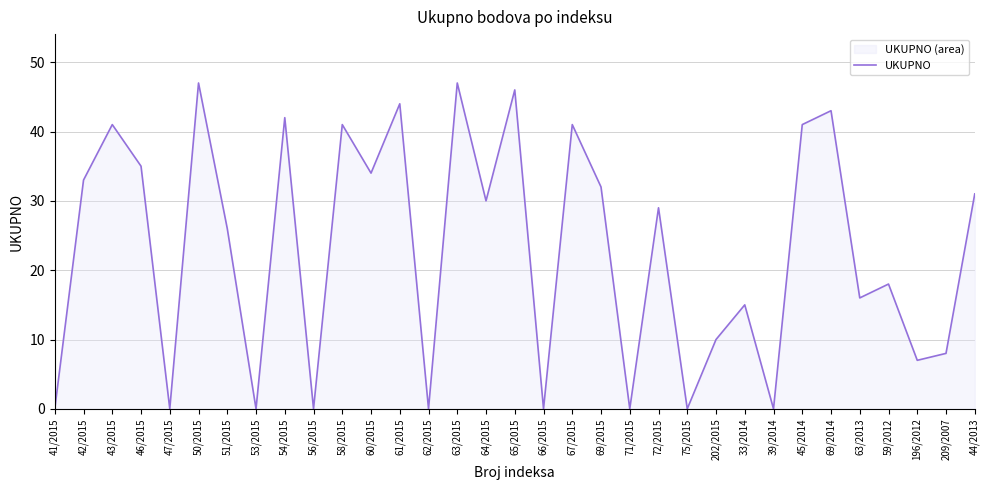

How many lines are shown in the chart?

1